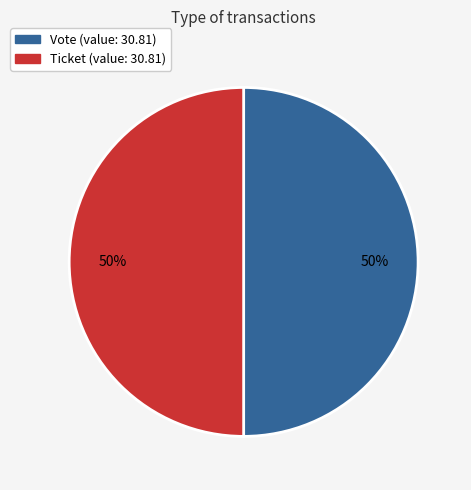

To the nearest percent, what is the average slice percentage?

50%